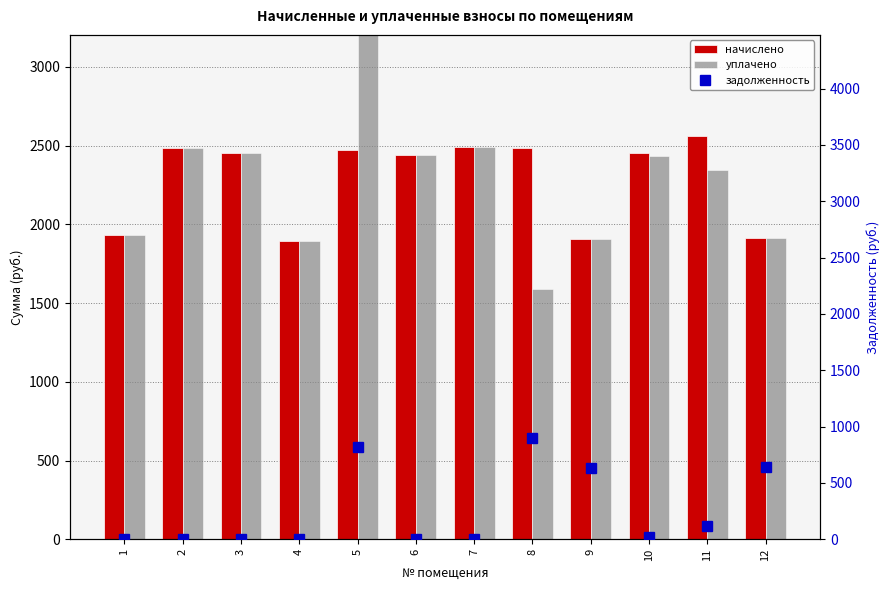

Which series has the widest spread of values?

уплачено